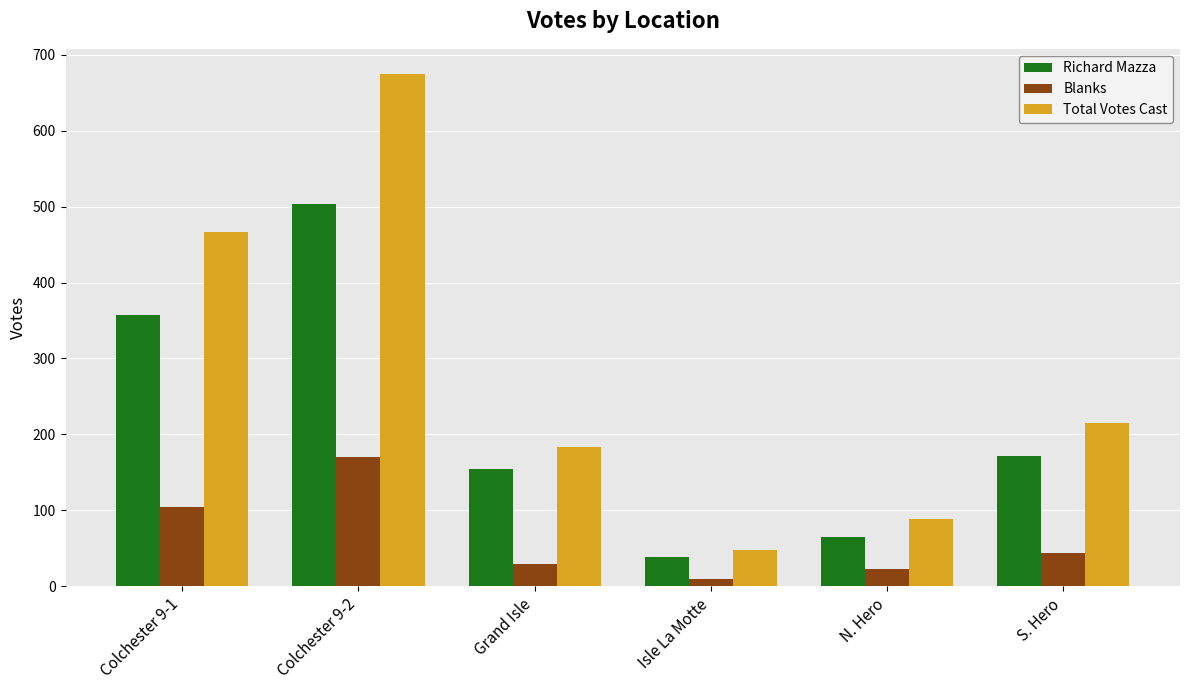

What is the label of the 6th bar from the left?

S. Hero